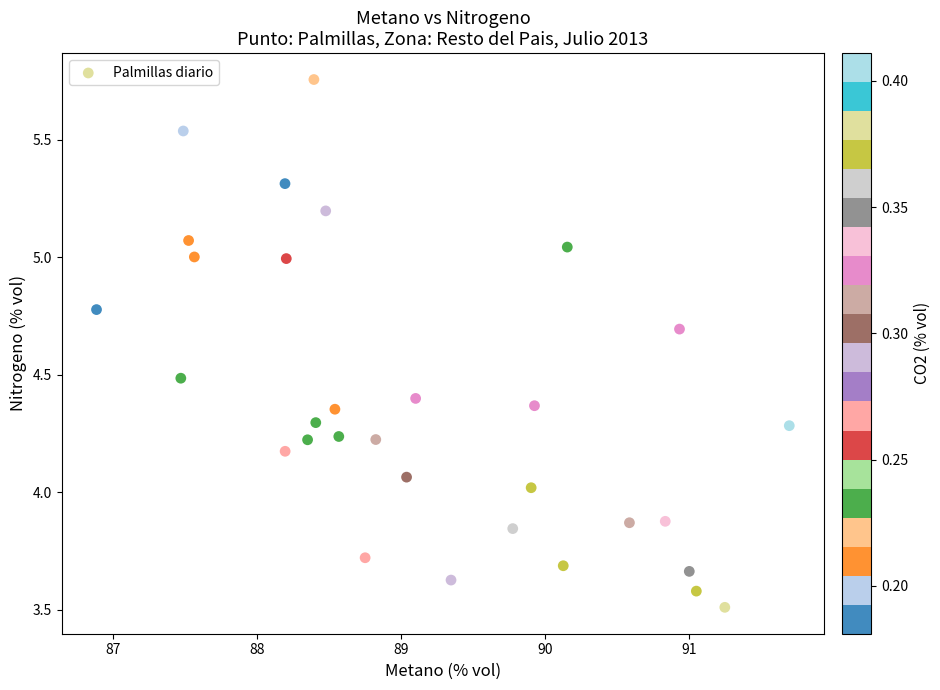

What is the range of X values (max minus min)?

4.8